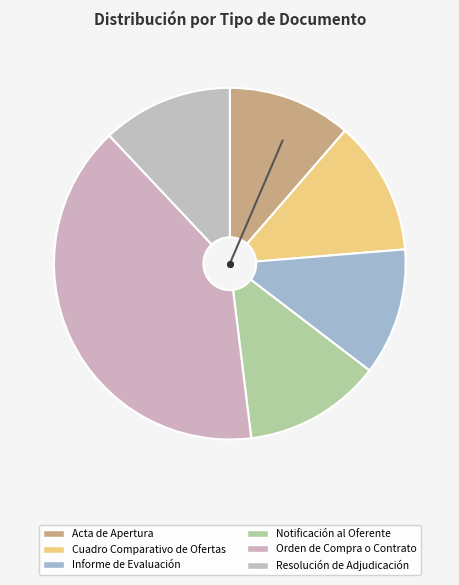

What percentage is the Notificación al Oferente slice, to the nearest percent?

13%